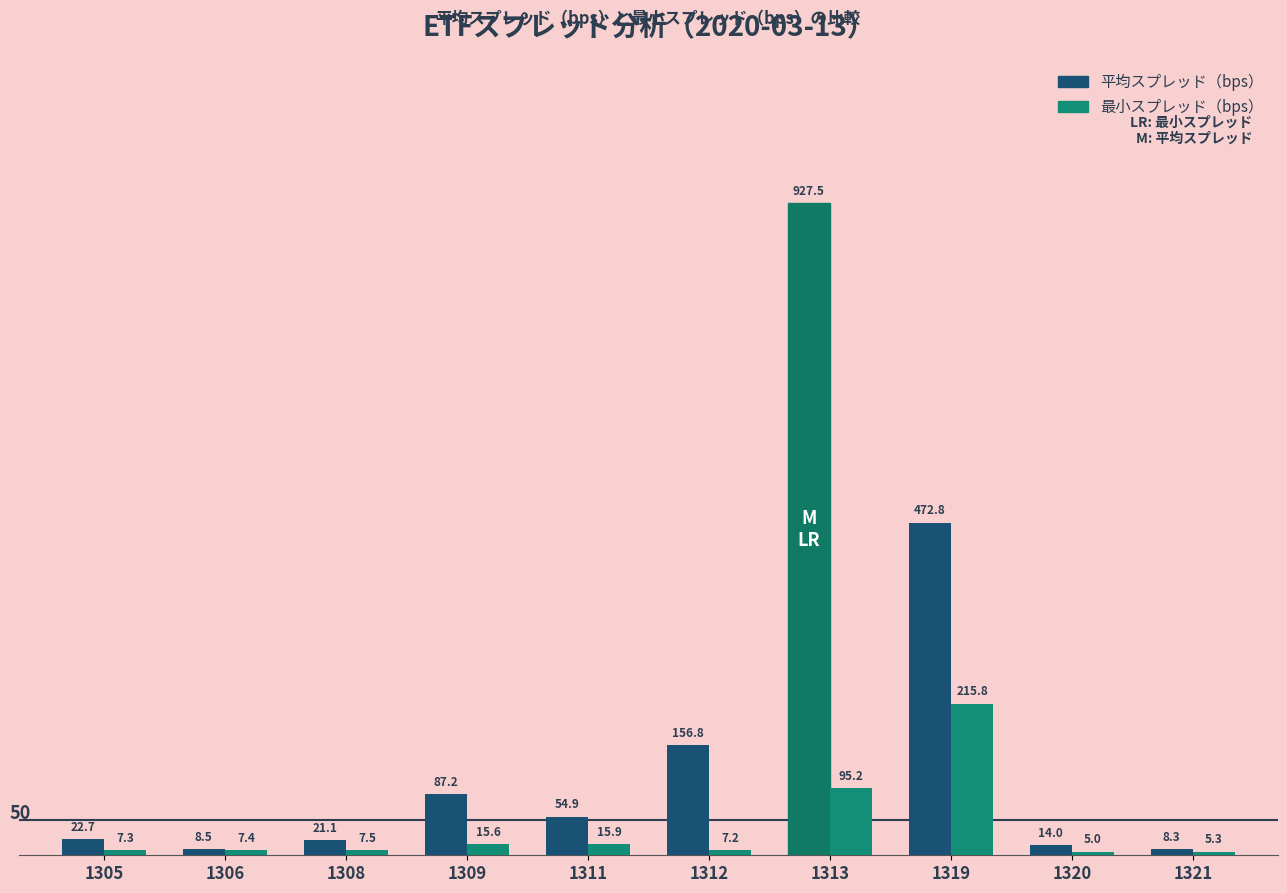

Where does the 平均スプレッド（bps） series first go above 54?

1309